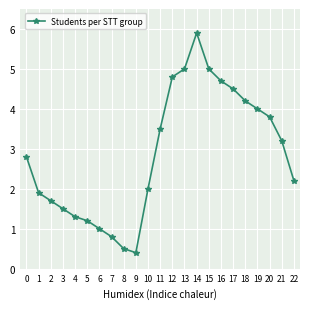

What is the smallest value displayed?

0.4